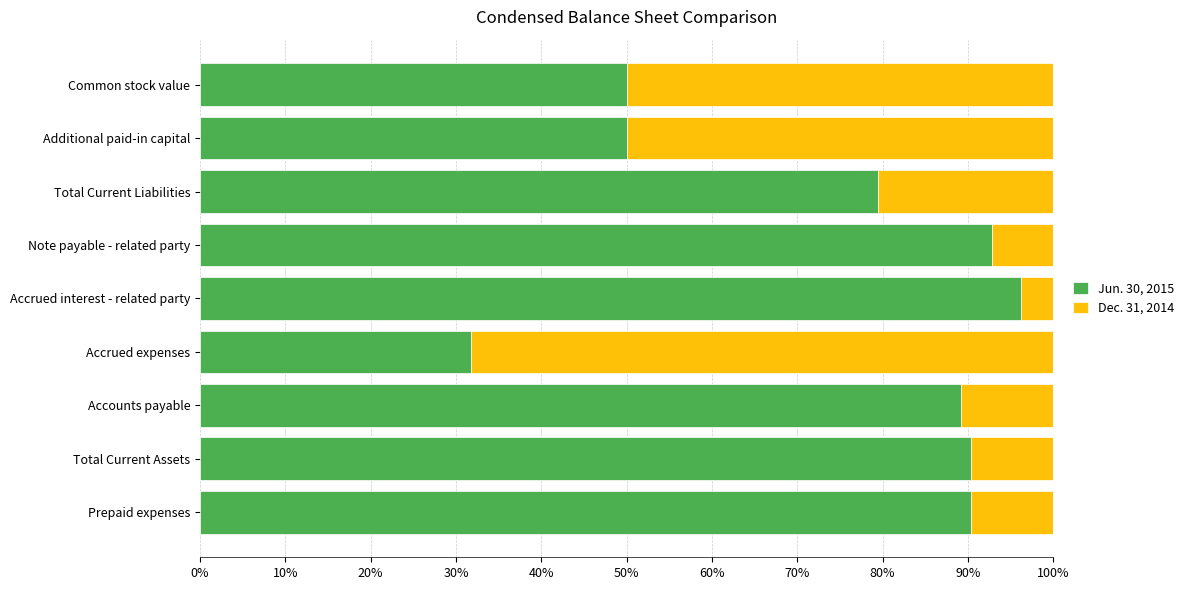

What is the maximum value for Jun. 30, 2015?

96.2